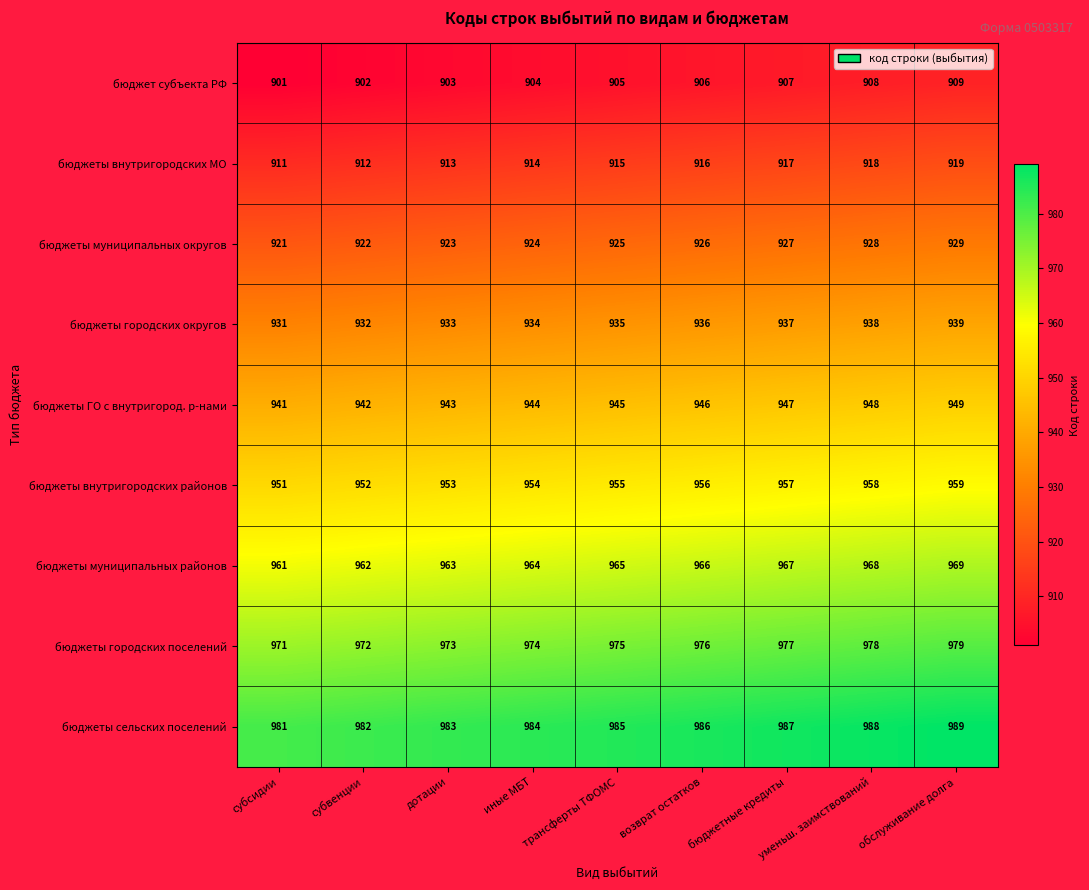

What is the difference between the highest and lowest values at бюджетные кредиты?

80